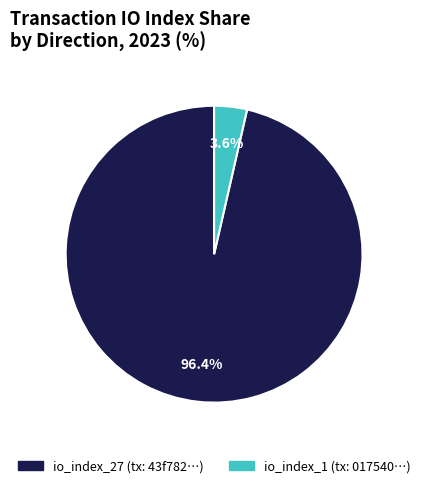

What is the total percentage of io_index_27 and io_index_1?

100.0%